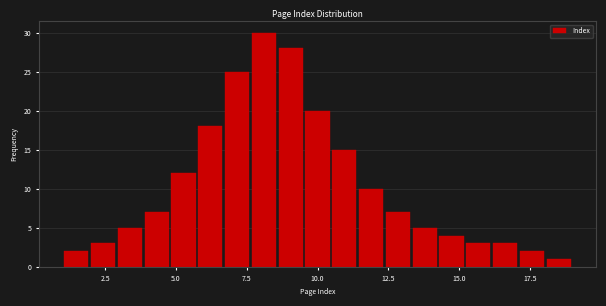

Read against the x-axis, roughly where is the centre of the tallest bar?

8.0